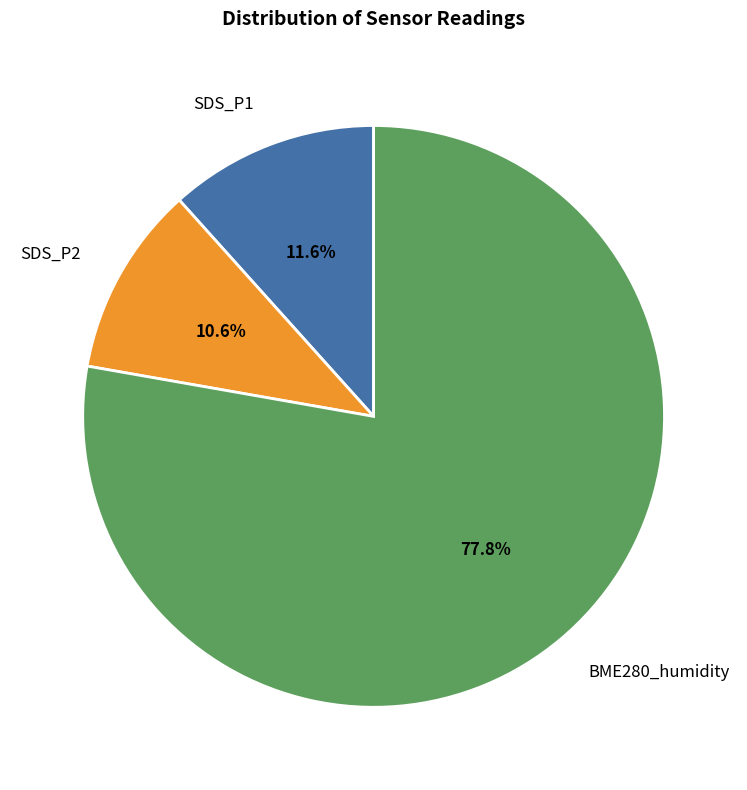

Which has a higher value, BME280_humidity or SDS_P2?

BME280_humidity